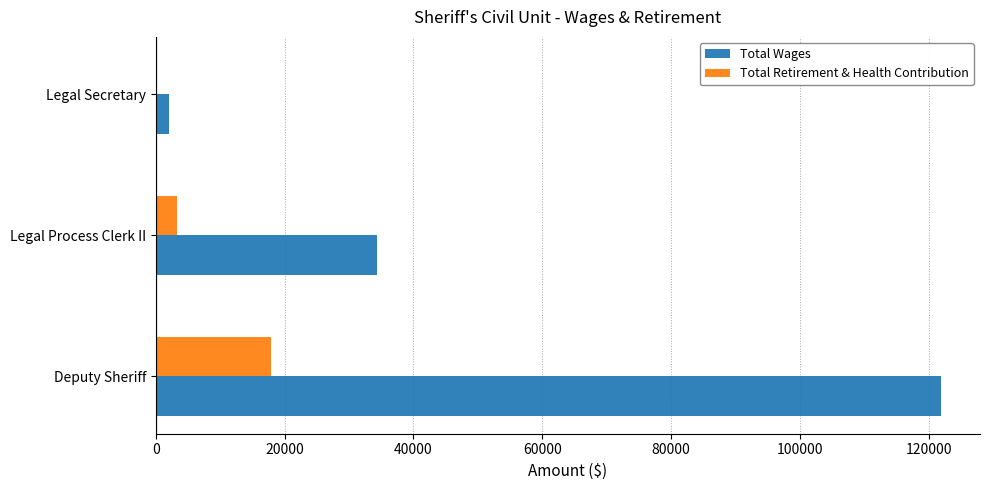

Which series has the widest spread of values?

Total Wages